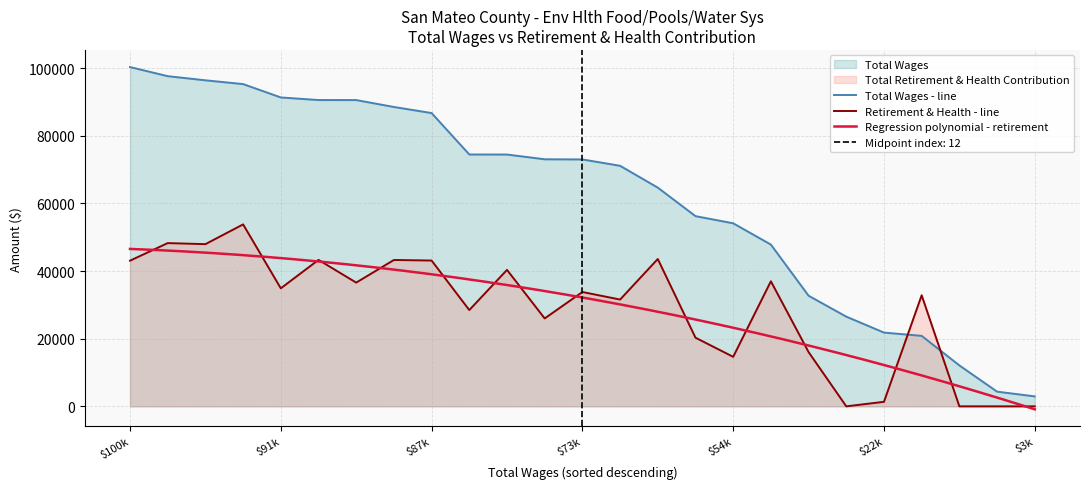

After their last crossing, which series has the higher values: Total Wages or Total Retirement & Health Contribution?

Total Wages